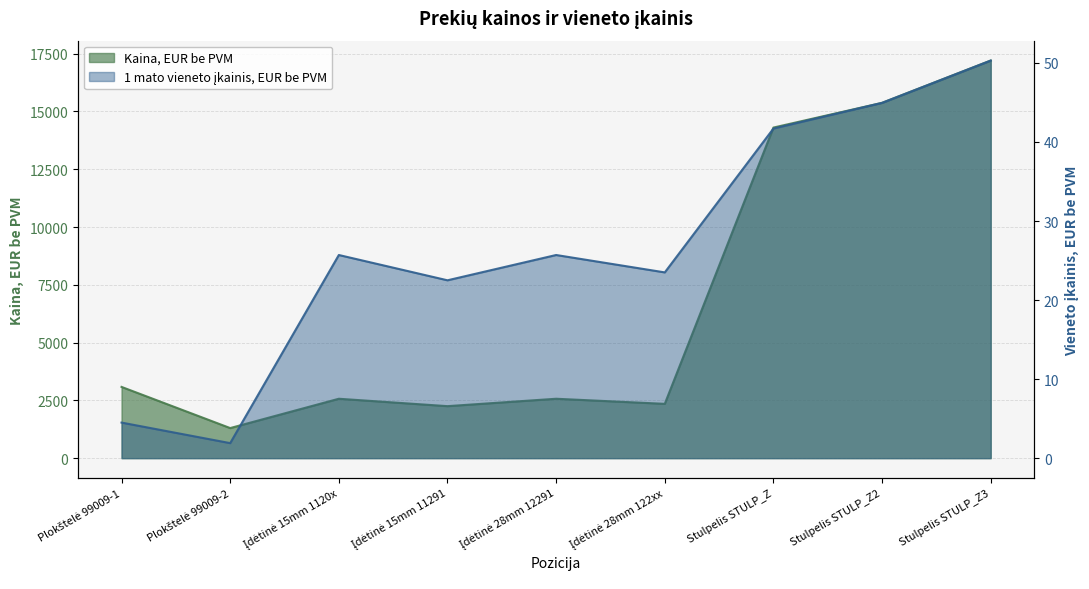

True or false: 1 mato vieneto įkainis, EUR be PVM and Kaina, EUR be PVM intersect in this chart.

False